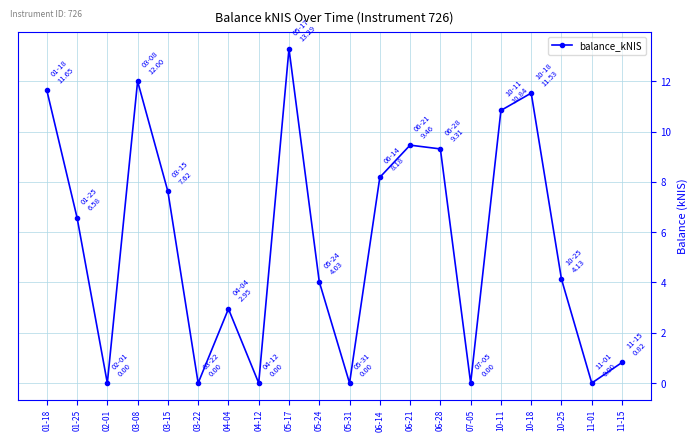

Is this an area chart (filled region under the line)?

No